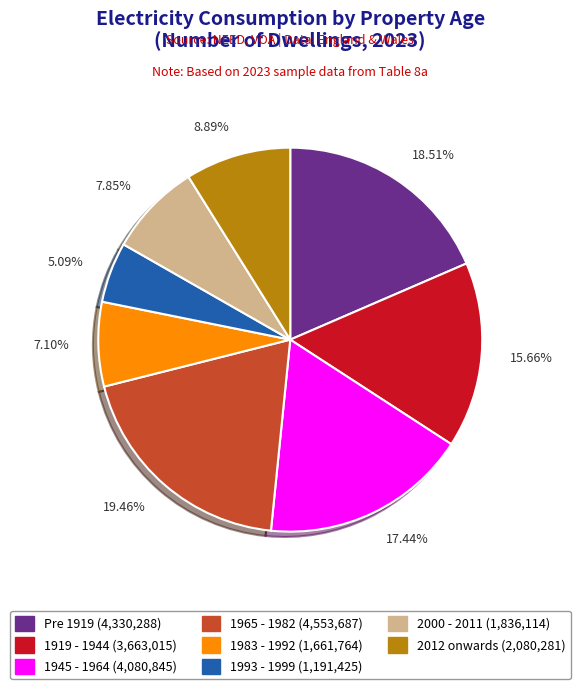

Approximately how many times larger is the value at 1983 - 1992 compared to 1919 - 1944?

0.5